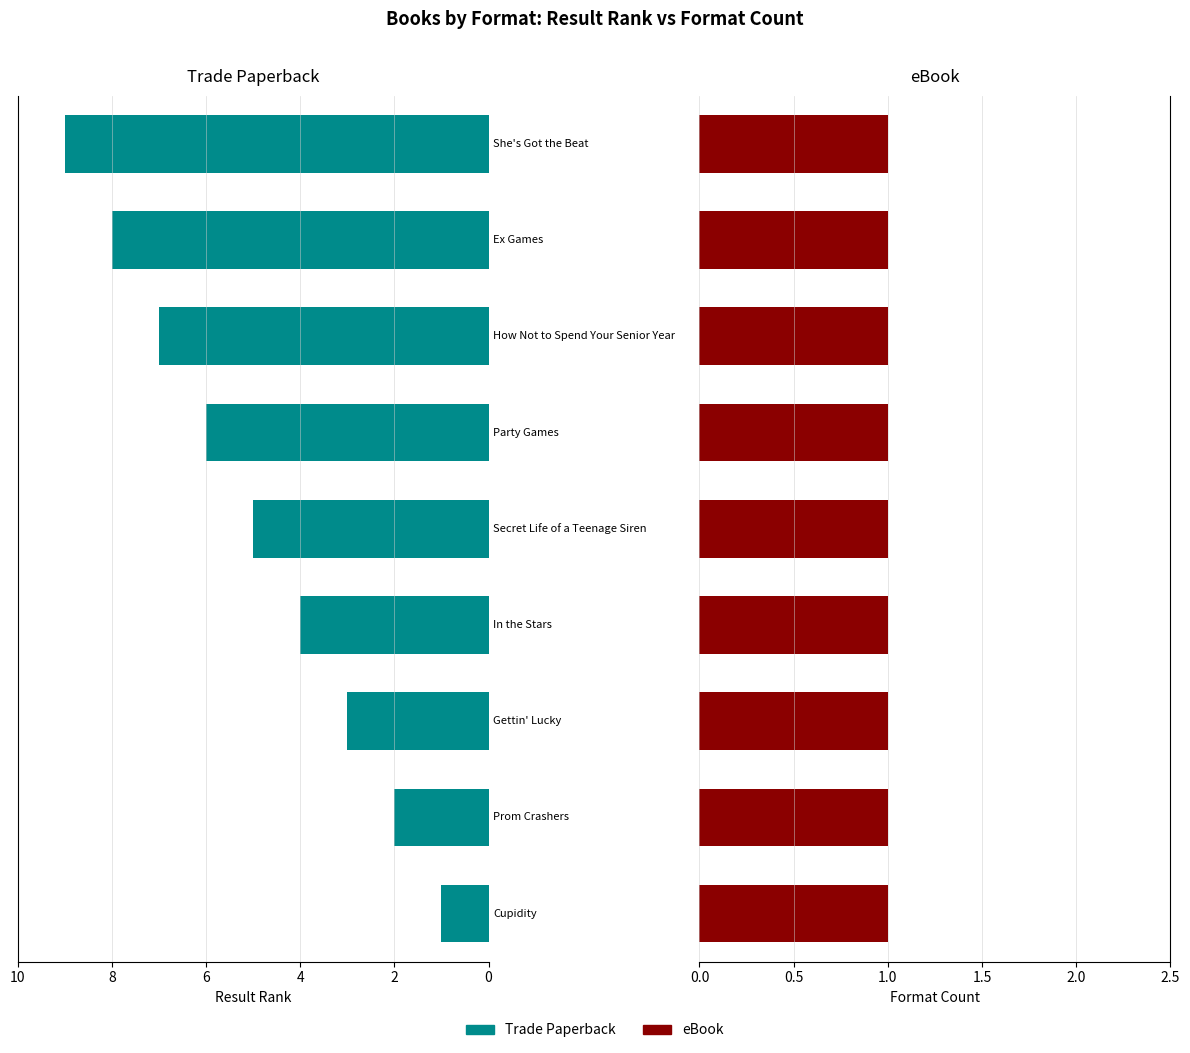

List the series in order of their overall mean, lowest first.

eBook, Trade Paperback